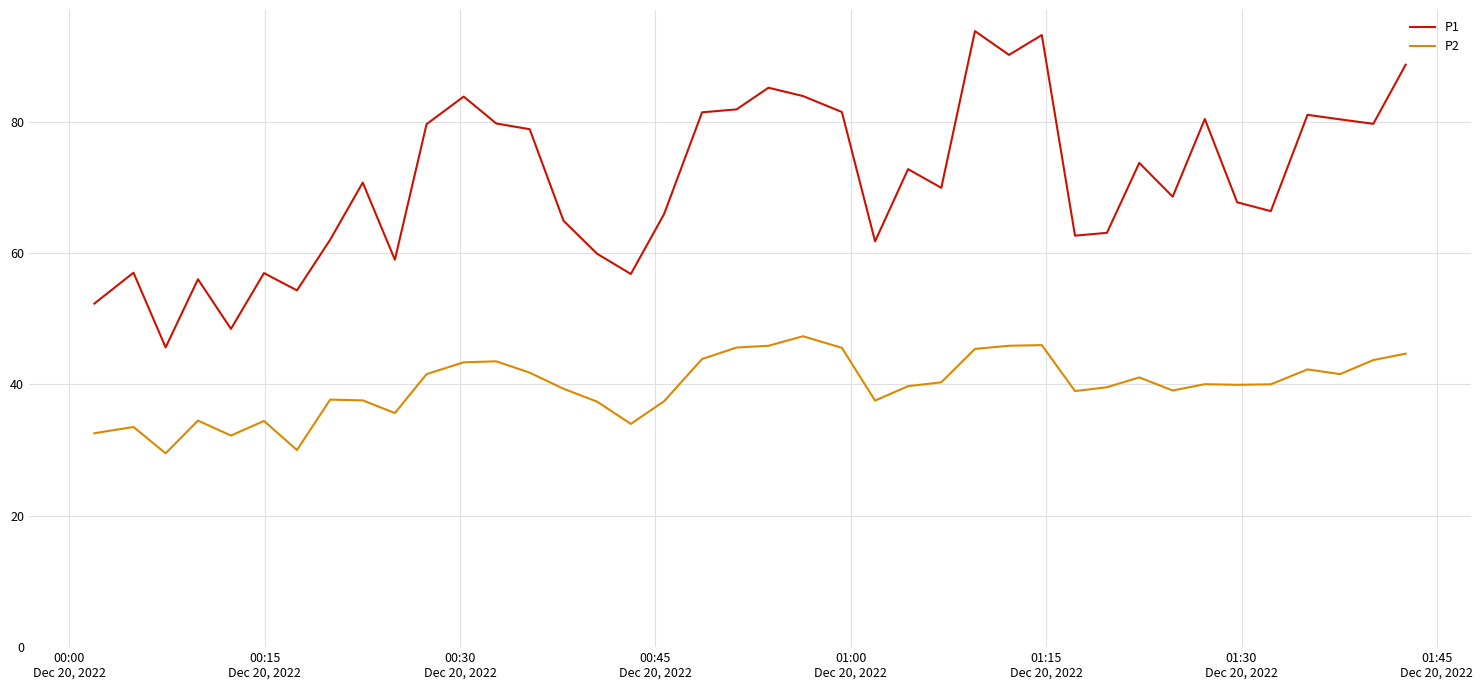

True or false: P2 and P1 intersect in this chart.

False